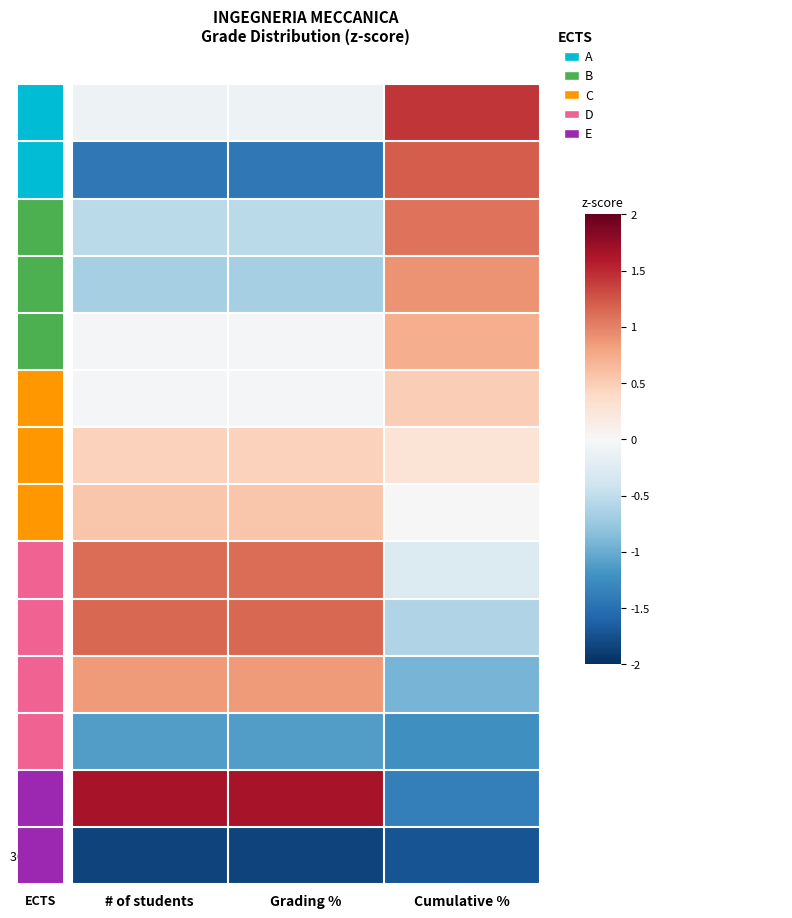

At how many categories does at least one series exceed -1?

3